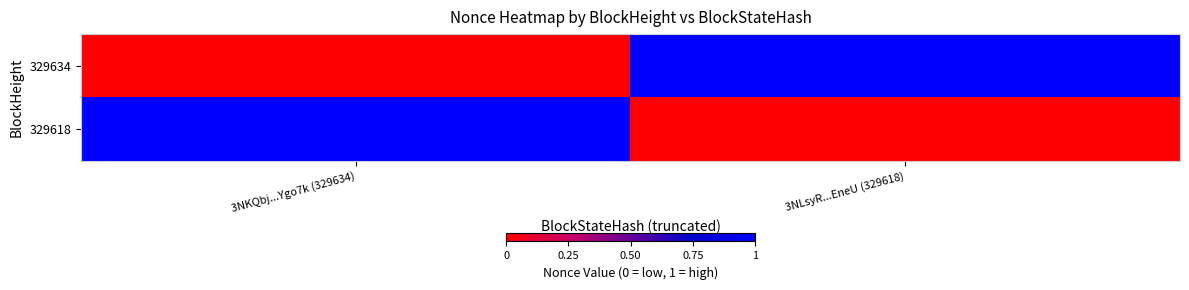

Count the number of categories in the chart.

2